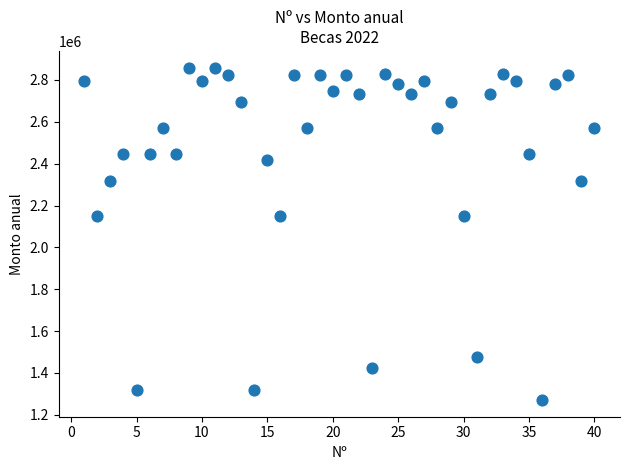

What is the range of Y values (max minus min)?

1589391